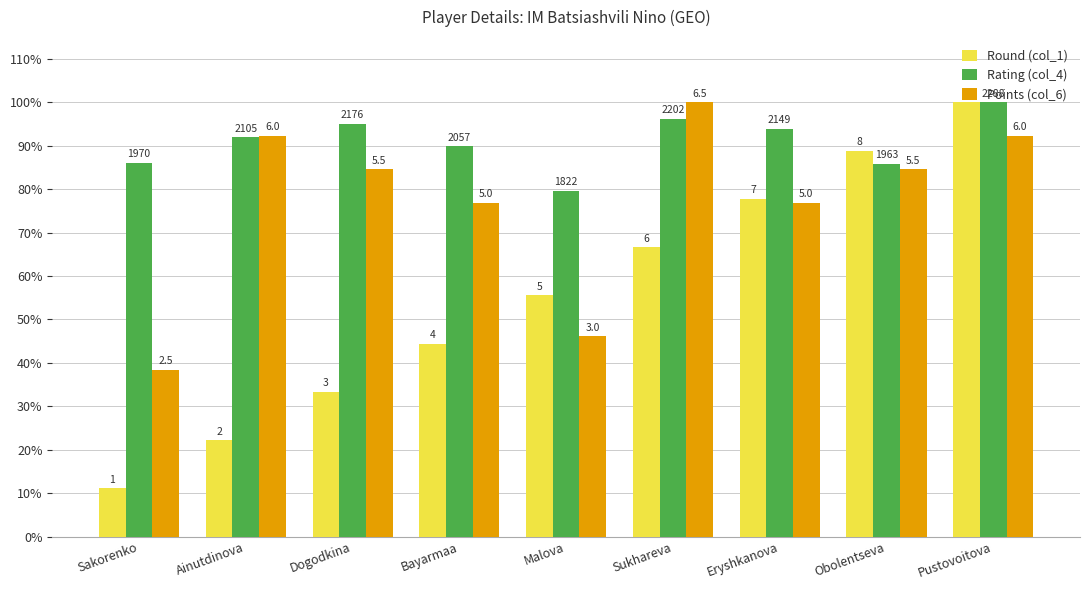

What is the smallest value displayed?

11.1